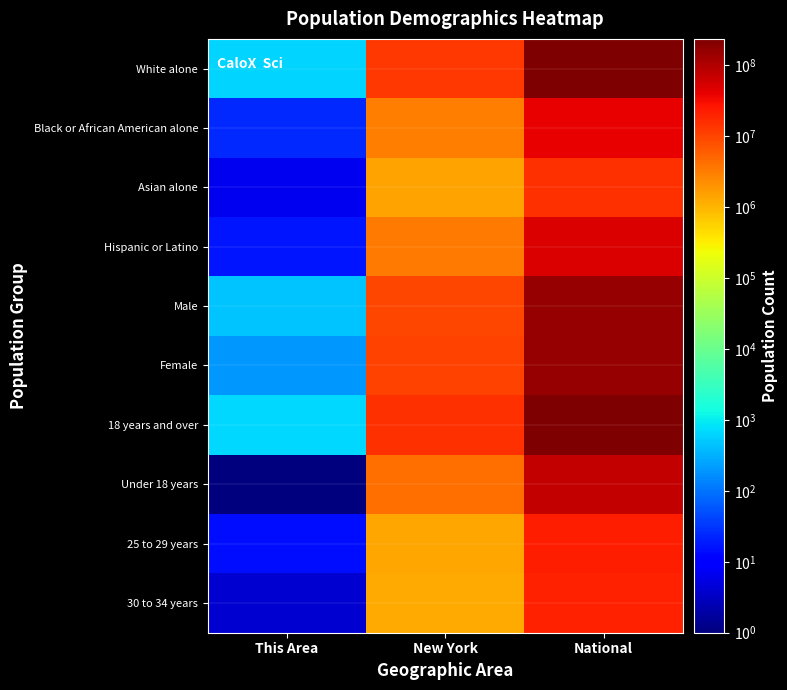

Reading right to left, extract all data points from this chart.

White alone: National=223553265	New York=12740974	This Area=623
Black or African American alone: National=38929319	New York=3073800	This Area=24
Asian alone: National=14674252	New York=1420244	This Area=7
Hispanic or Latino: National=50477594	New York=3416922	This Area=17
Male: National=151781326	New York=9377147	This Area=473
Female: National=156964212	New York=10000955	This Area=198
18 years and over: National=234564071	New York=15053173	This Area=670
Under 18 years: National=74181467	New York=4324929	This Area=1
25 to 29 years: National=21101849	New York=1380177	This Area=15
30 to 34 years: National=19962099	New York=1279160	This Area=4